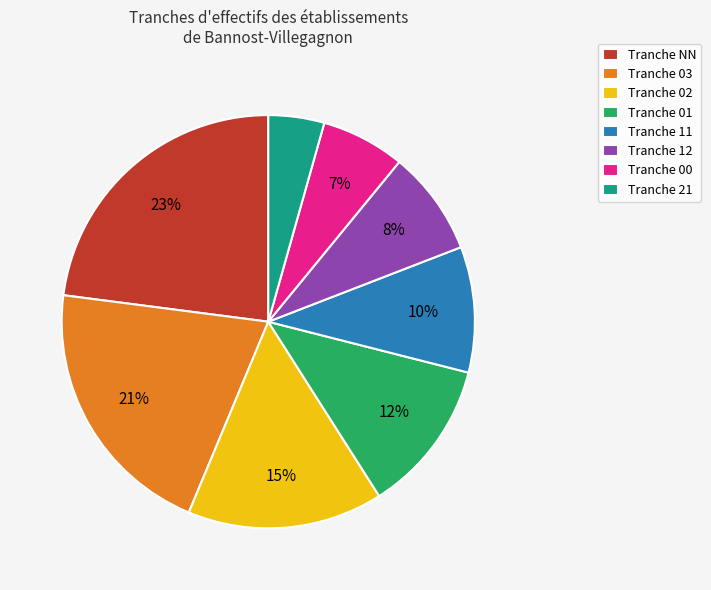

To the nearest percent, what is the average slice percentage?

12%